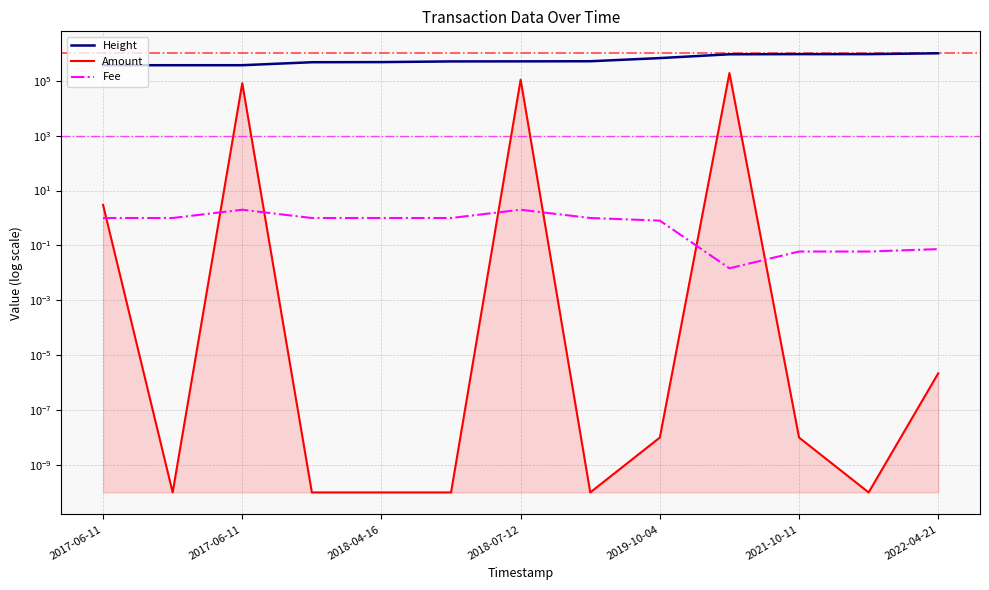

Which series has the largest range (max minus min)?

Height